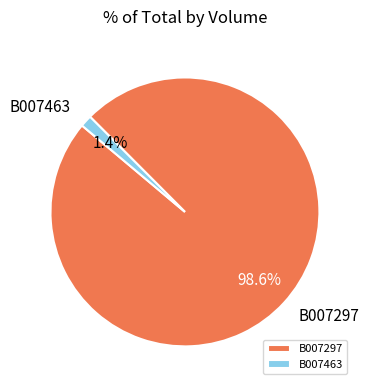

Is it true that B007463 is 1% of the pie?

True